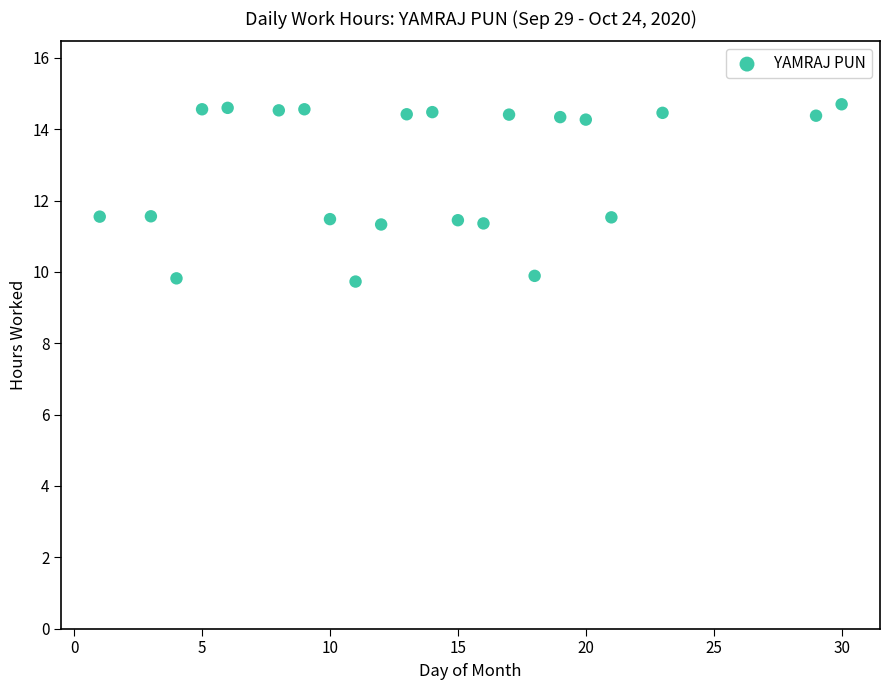

What is the range of Y values (max minus min)?

5.0